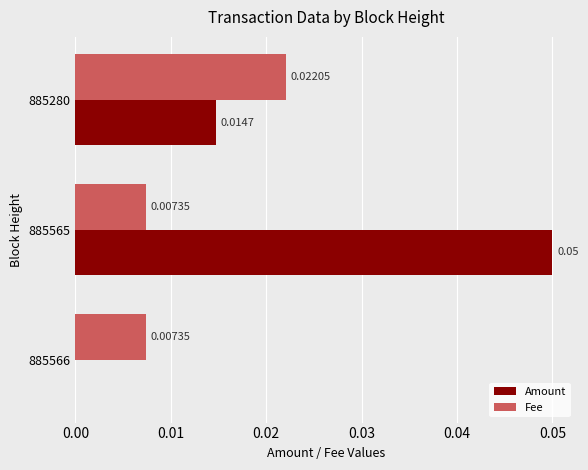

Which series changed the most between 885566 and 885565?

Amount